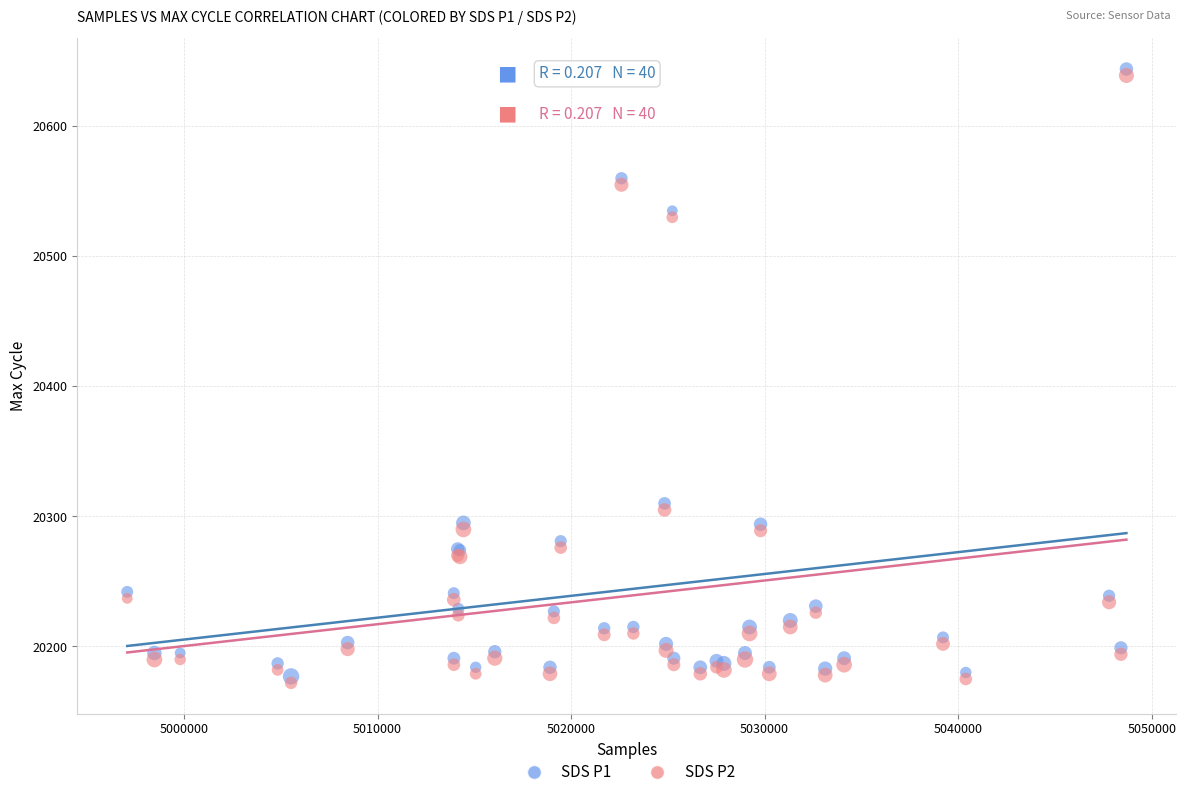

Which series contains the lowest Y value?

SDS P2